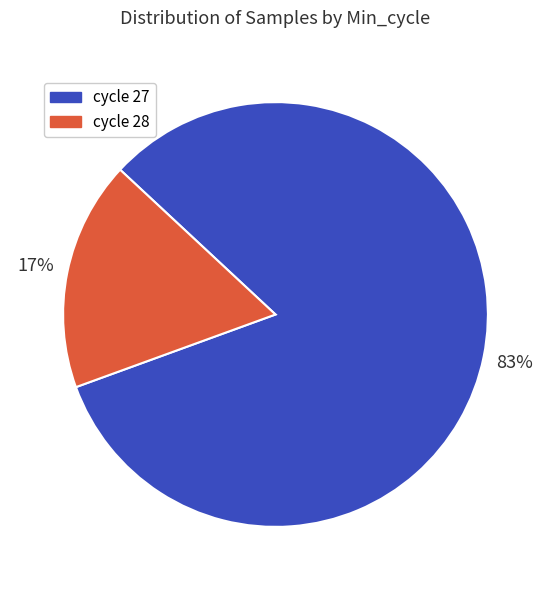

Does any single category account for the majority?

Yes